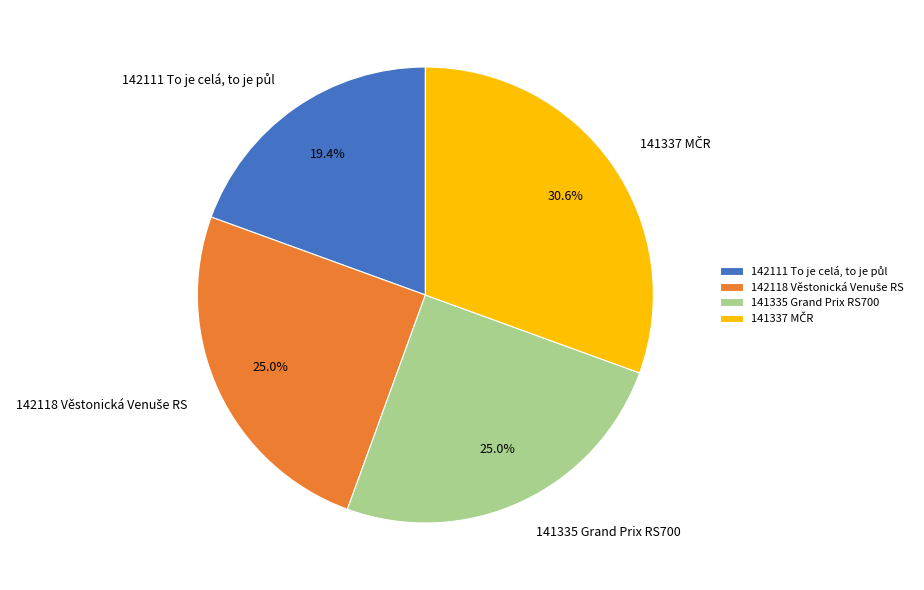

What portion of the pie excludes 141335 Grand Prix RS700?

75.0%